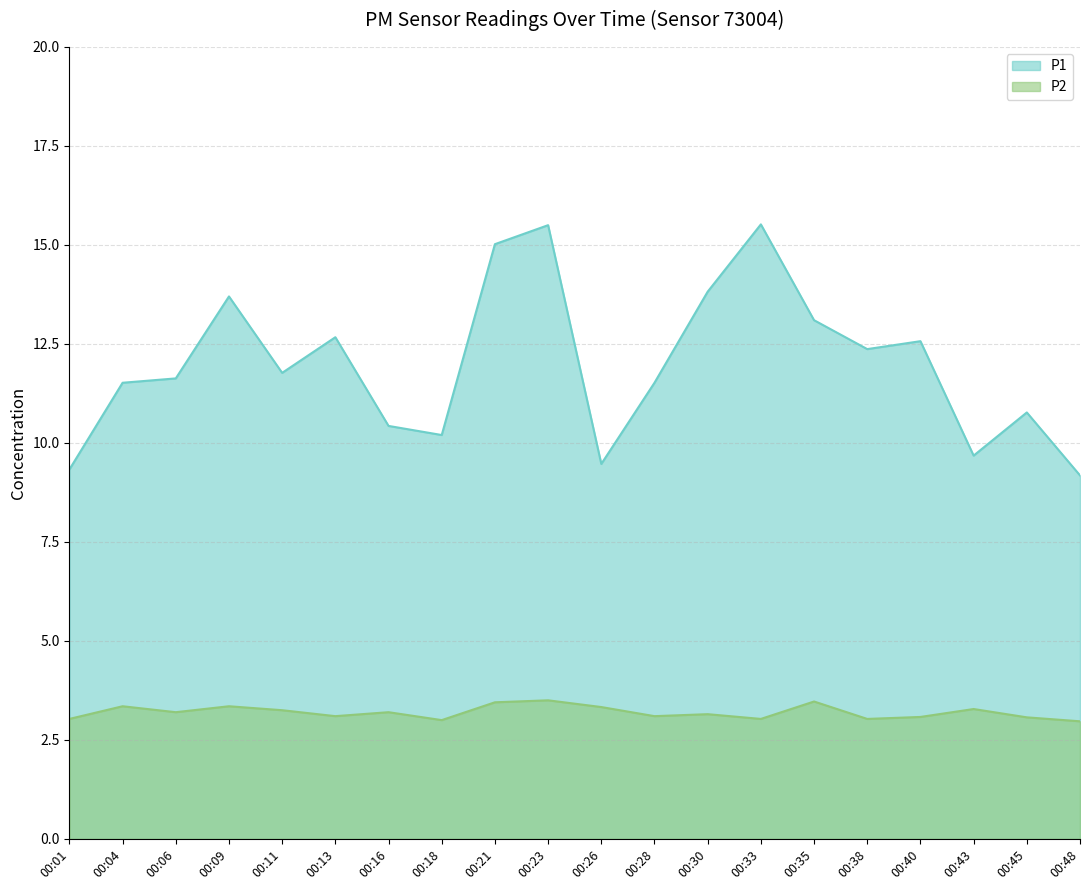

What is the sum of the P2 values at 00:33 and 00:28?

6.1